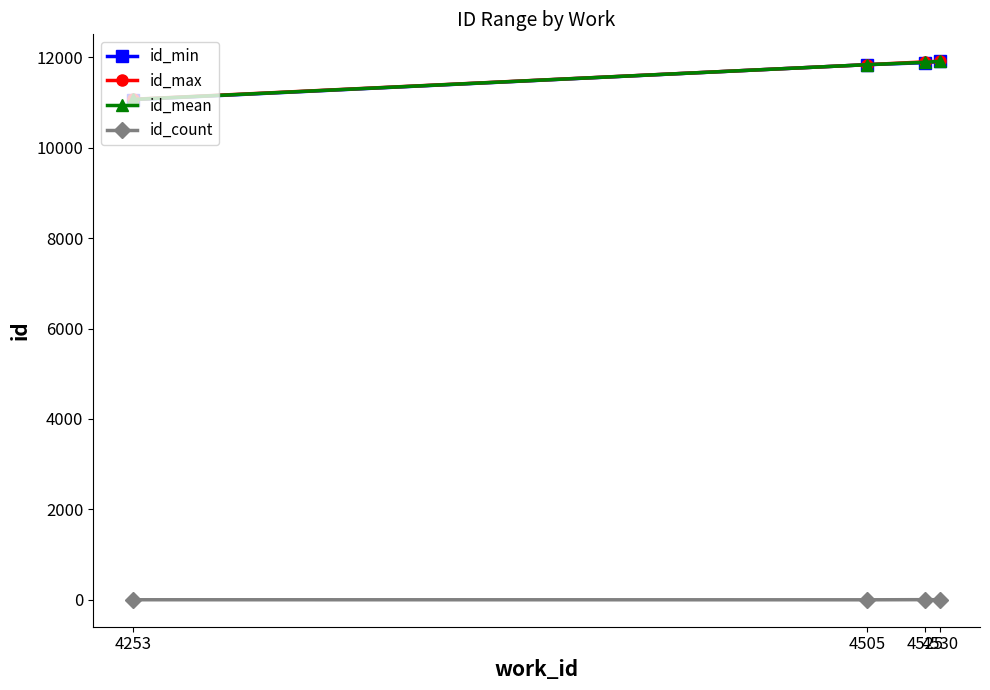

What is the sum of all id_min values?

46687.0